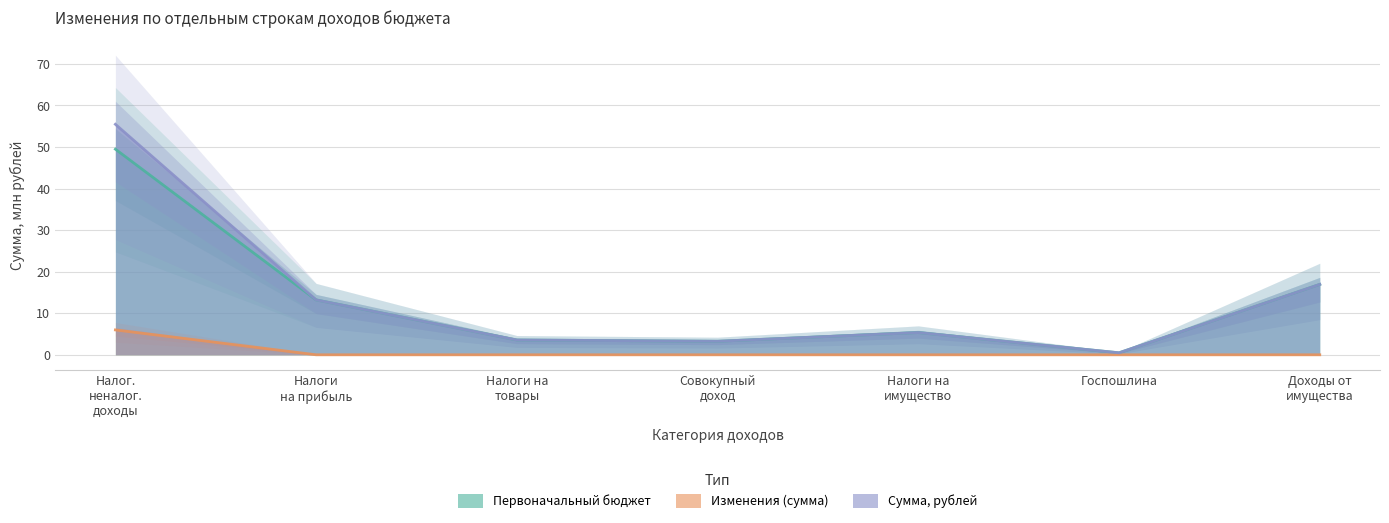

What is the total value across all series at Налоги на прибыль?

26.4